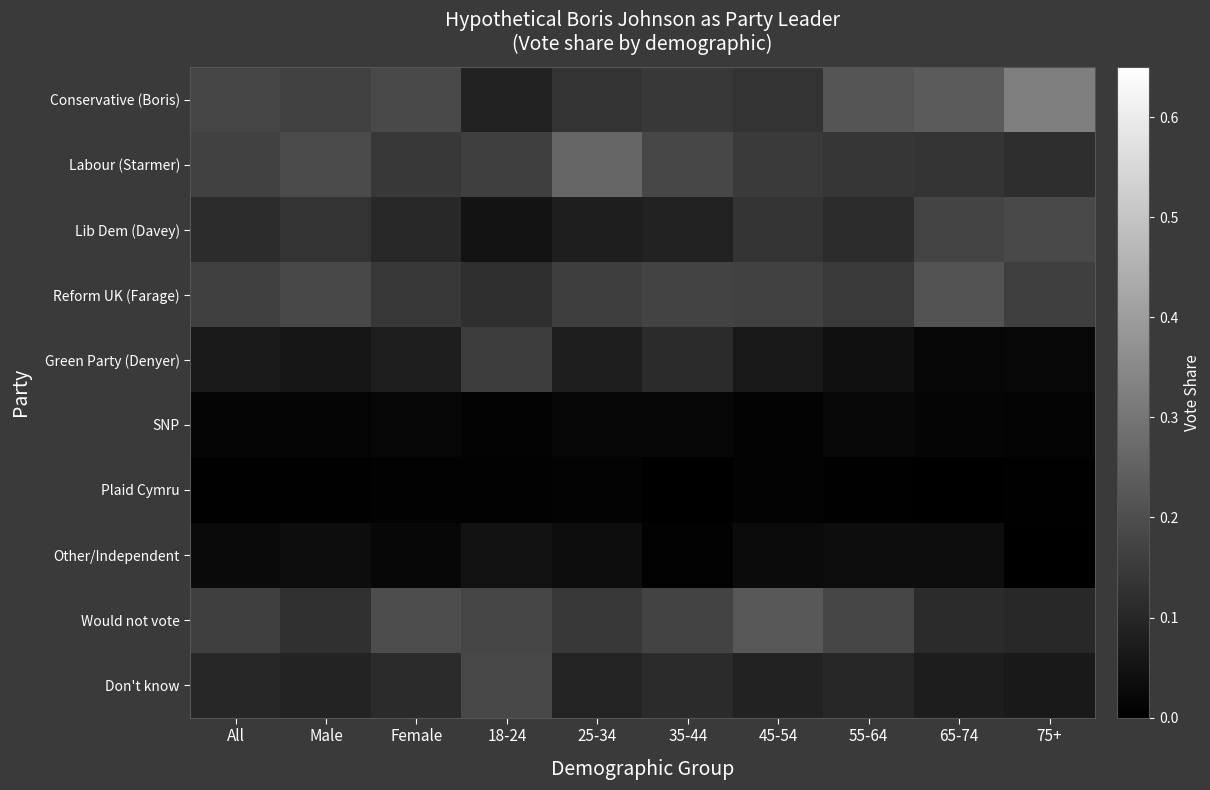

Which series has the widest spread of values?

Conservative (Boris)